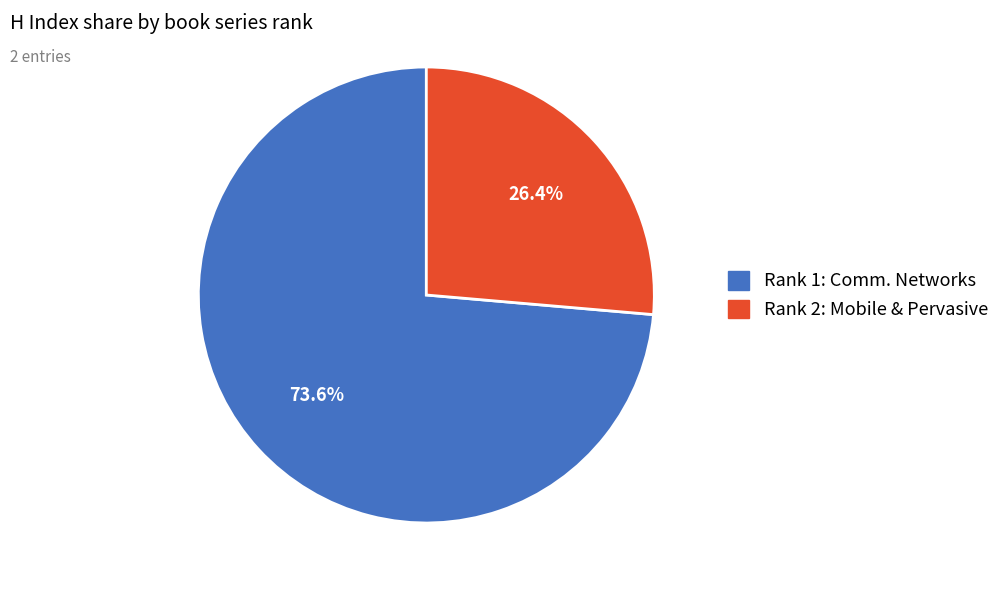

Is there a majority slice in this chart?

Yes